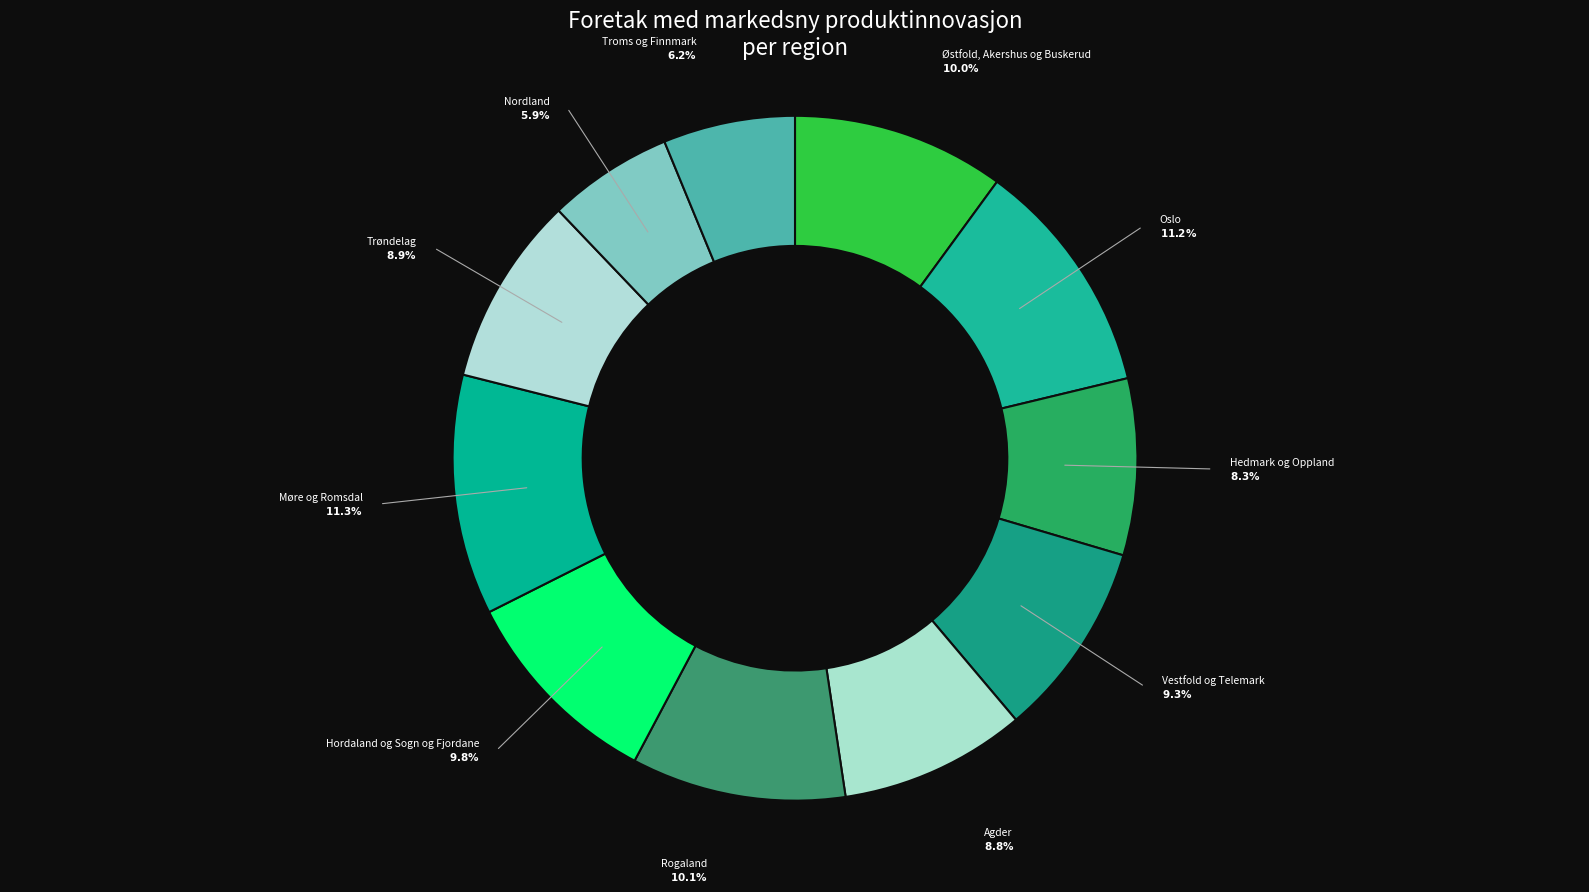

Is it true that Rogaland is 10% of the pie?

True